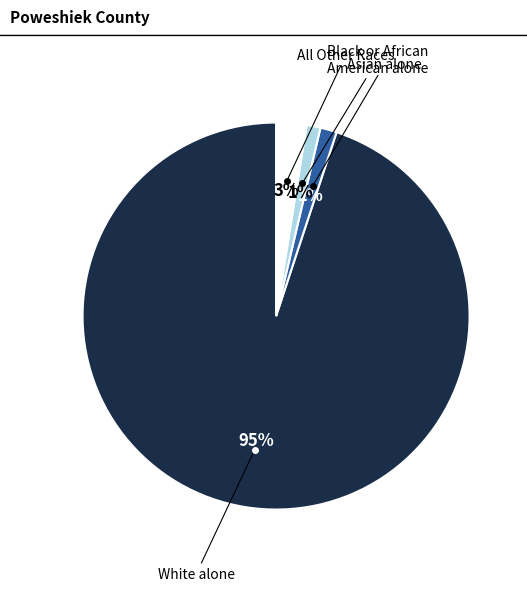

Is there a majority slice in this chart?

Yes